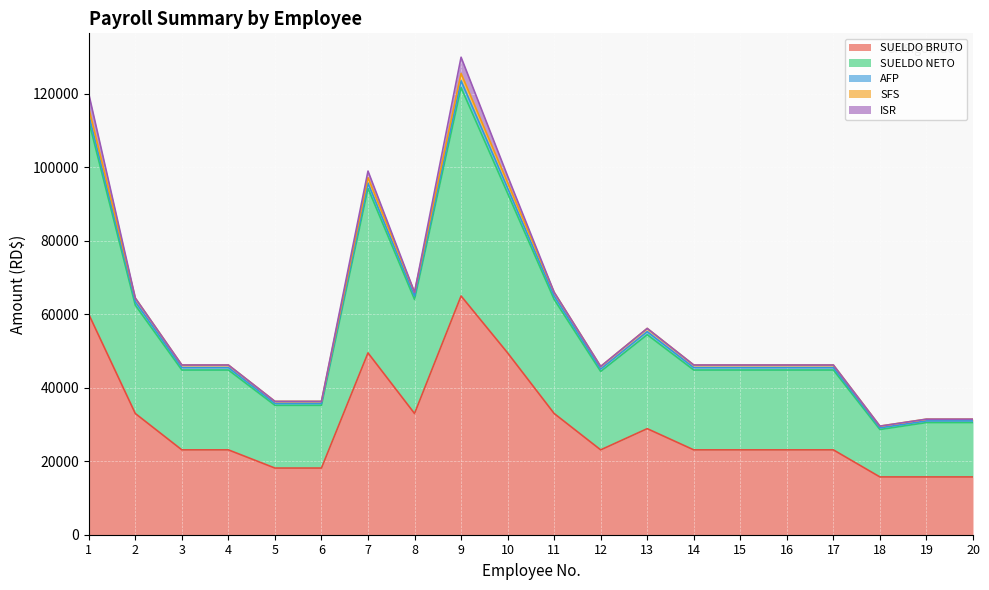

At how many categories does at least one series exceed 71284?

4